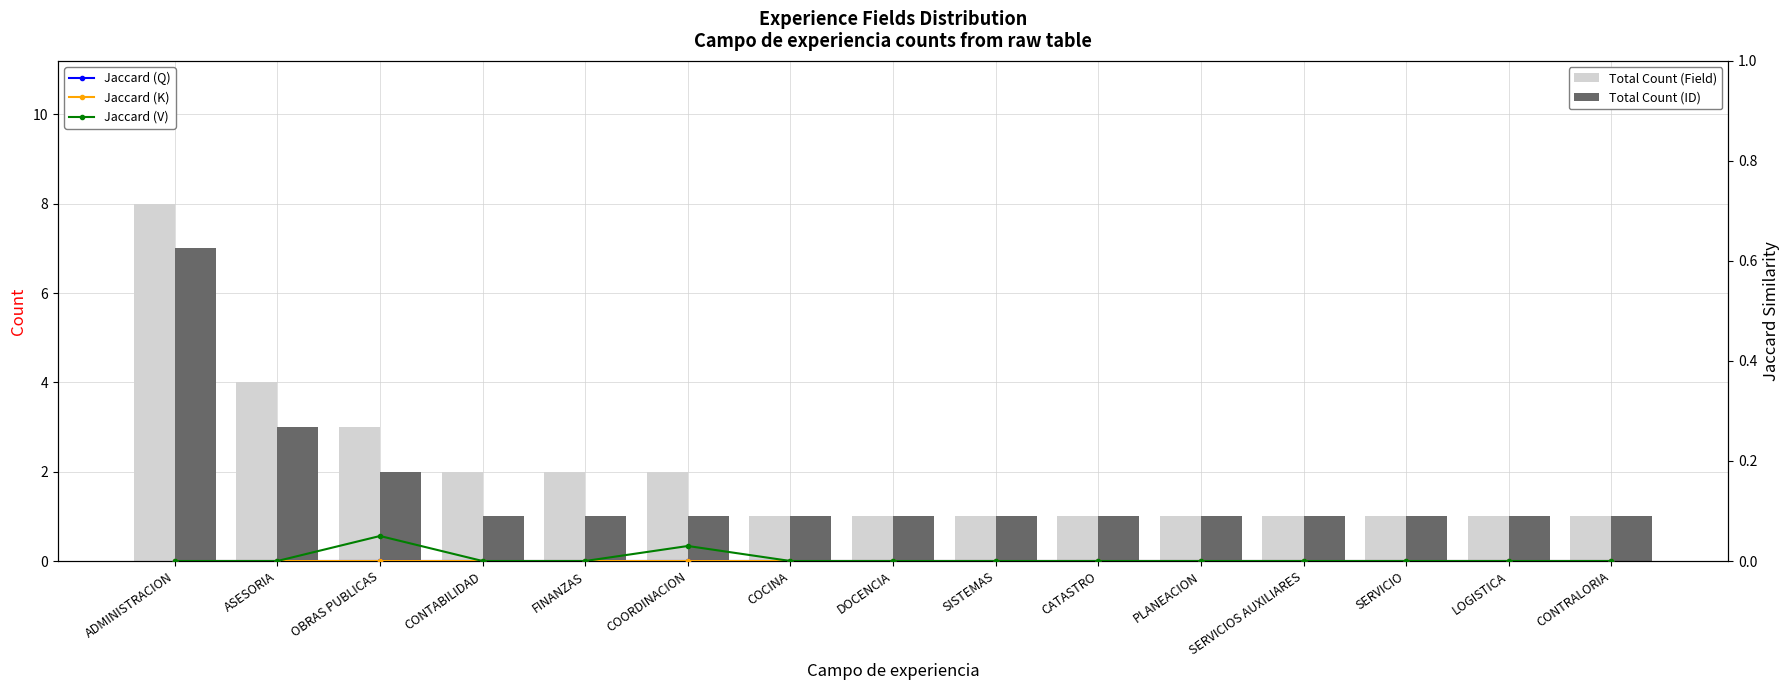

Reading left to right, list all the values displayed in this chart.

Total Count (Field): ADMINISTRACION=8.0	ASESORIA=4.0	OBRAS PUBLICAS=3.0	CONTABILIDAD=2.0	FINANZAS=2.0	COORDINACION=2.0	COCINA=1.0	DOCENCIA=1.0	SISTEMAS=1.0	CATASTRO=1.0	PLANEACION=1.0	SERVICIOS AUXILIARES=1.0	SERVICIO=1.0	LOGISTICA=1.0	CONTRALORIA=1.0
Total Count (ID): ADMINISTRACION=7.0	ASESORIA=3.0	OBRAS PUBLICAS=2.0	CONTABILIDAD=1.0	FINANZAS=1.0	COORDINACION=1.0	COCINA=1.0	DOCENCIA=1.0	SISTEMAS=1.0	CATASTRO=1.0	PLANEACION=1.0	SERVICIOS AUXILIARES=1.0	SERVICIO=1.0	LOGISTICA=1.0	CONTRALORIA=1.0
Jaccard (Q): ADMINISTRACION=0.0	ASESORIA=0.0	OBRAS PUBLICAS=0.0	CONTABILIDAD=0.0	FINANZAS=0.0	COORDINACION=0.0	COCINA=0.0	DOCENCIA=0.0	SISTEMAS=0.0	CATASTRO=0.0	PLANEACION=0.0	SERVICIOS AUXILIARES=0.0	SERVICIO=0.0	LOGISTICA=0.0	CONTRALORIA=0.0
Jaccard (K): ADMINISTRACION=0.0	ASESORIA=0.0	OBRAS PUBLICAS=0.0	CONTABILIDAD=0.0	FINANZAS=0.0	COORDINACION=0.0	COCINA=0.0	DOCENCIA=0.0	SISTEMAS=0.0	CATASTRO=0.0	PLANEACION=0.0	SERVICIOS AUXILIARES=0.0	SERVICIO=0.0	LOGISTICA=0.0	CONTRALORIA=0.0
Jaccard (V): ADMINISTRACION=0.0	ASESORIA=0.0	OBRAS PUBLICAS=0.1	CONTABILIDAD=0.0	FINANZAS=0.0	COORDINACION=0.0	COCINA=0.0	DOCENCIA=0.0	SISTEMAS=0.0	CATASTRO=0.0	PLANEACION=0.0	SERVICIOS AUXILIARES=0.0	SERVICIO=0.0	LOGISTICA=0.0	CONTRALORIA=0.0